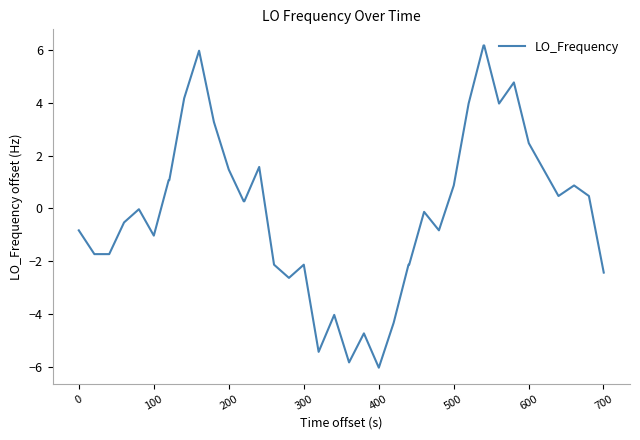

Count the number of categories in the chart.

40